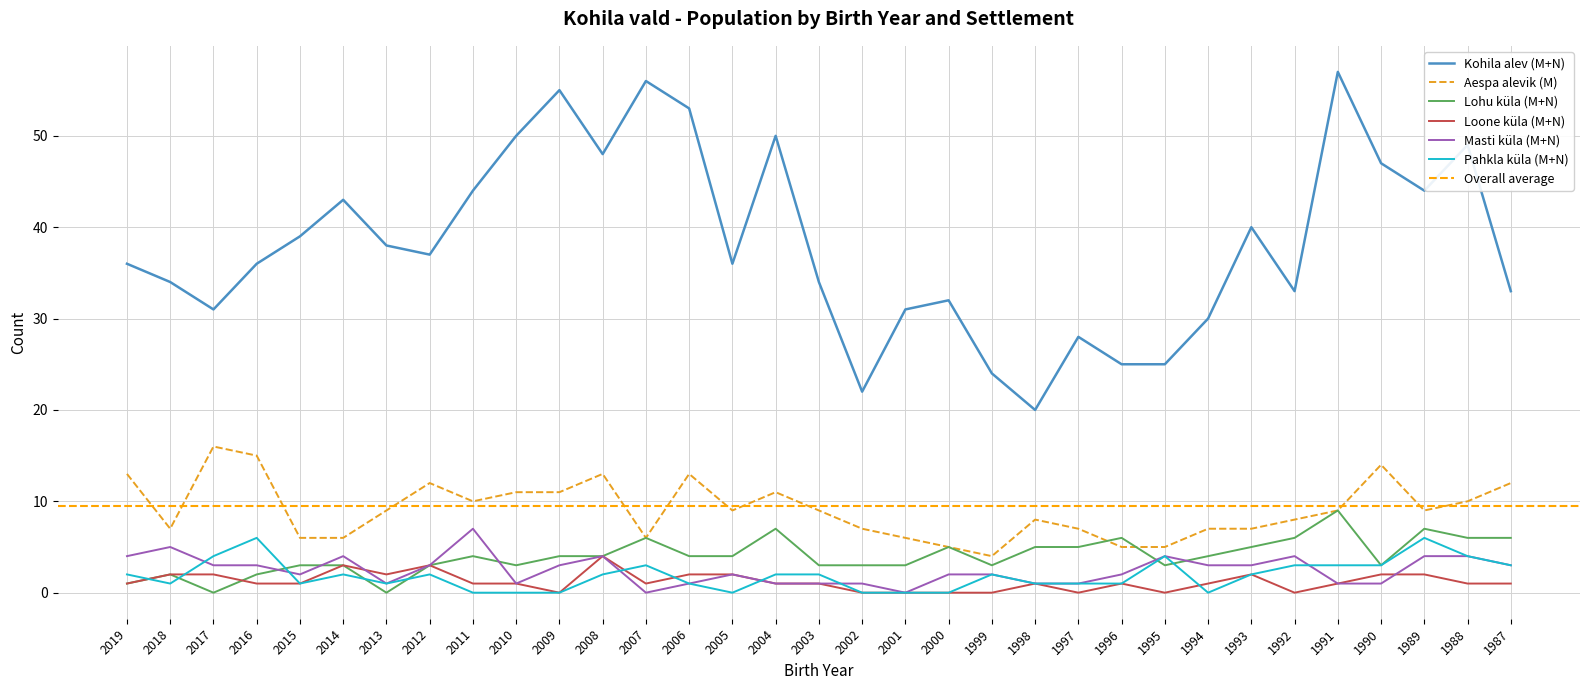

What is the difference between the maximum and second lowest values in the Loone küla (M+N) series?

4